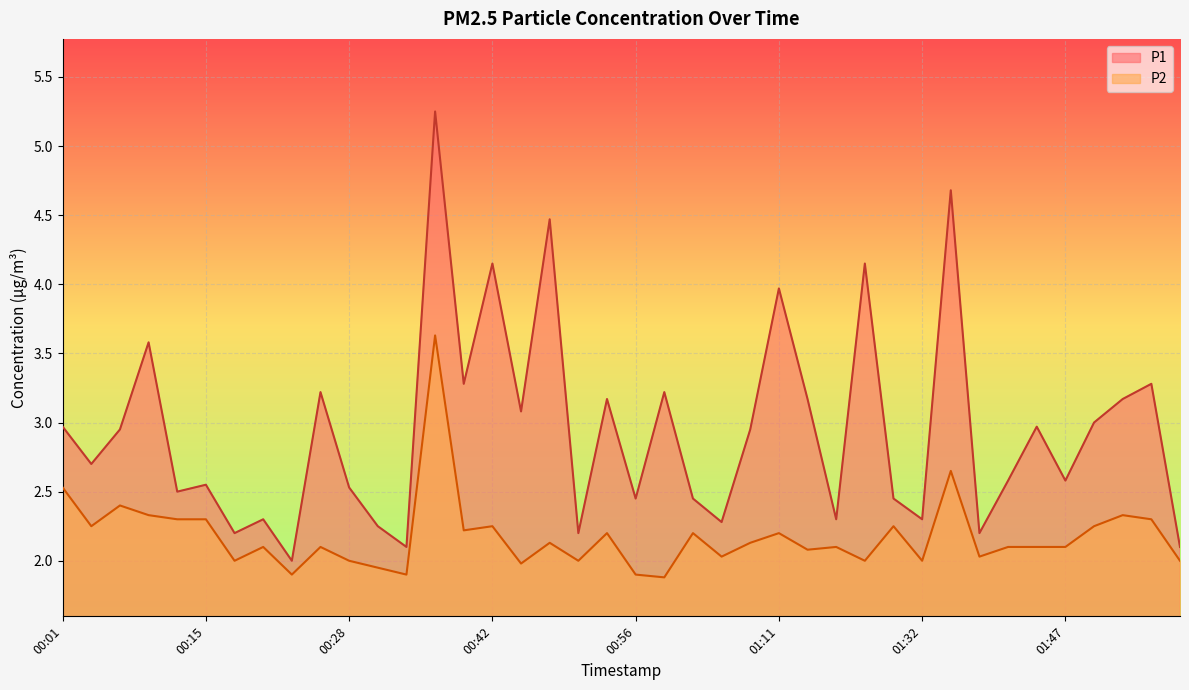

Reading right to left, what are all the values shown in this chart?

P1: 2.1	3.3	3.2	3.0	2.6	3.0	2.6	2.2	4.7	2.3	2.5	4.2	2.3	3.2	4.0	3.0	2.3	2.5	3.2	2.5	3.2	2.2	4.5	3.1	4.2	3.3	5.2	2.1	2.2	2.5	3.2	2.0	2.3	2.2	2.5	2.5	3.6	3.0	2.7	3.0
P2: 2.0	2.3	2.3	2.2	2.1	2.1	2.1	2.0	2.6	2.0	2.2	2.0	2.1	2.1	2.2	2.1	2.0	2.2	1.9	1.9	2.2	2.0	2.1	2.0	2.2	2.2	3.6	1.9	1.9	2.0	2.1	1.9	2.1	2.0	2.3	2.3	2.3	2.4	2.2	2.5